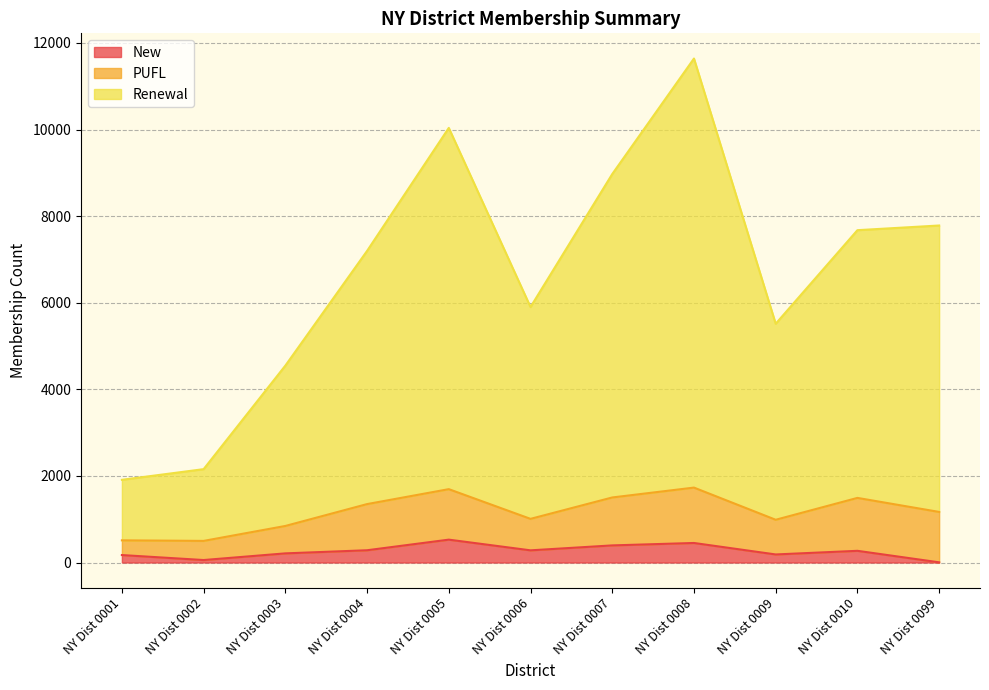

Which series has the widest spread of values?

Renewal